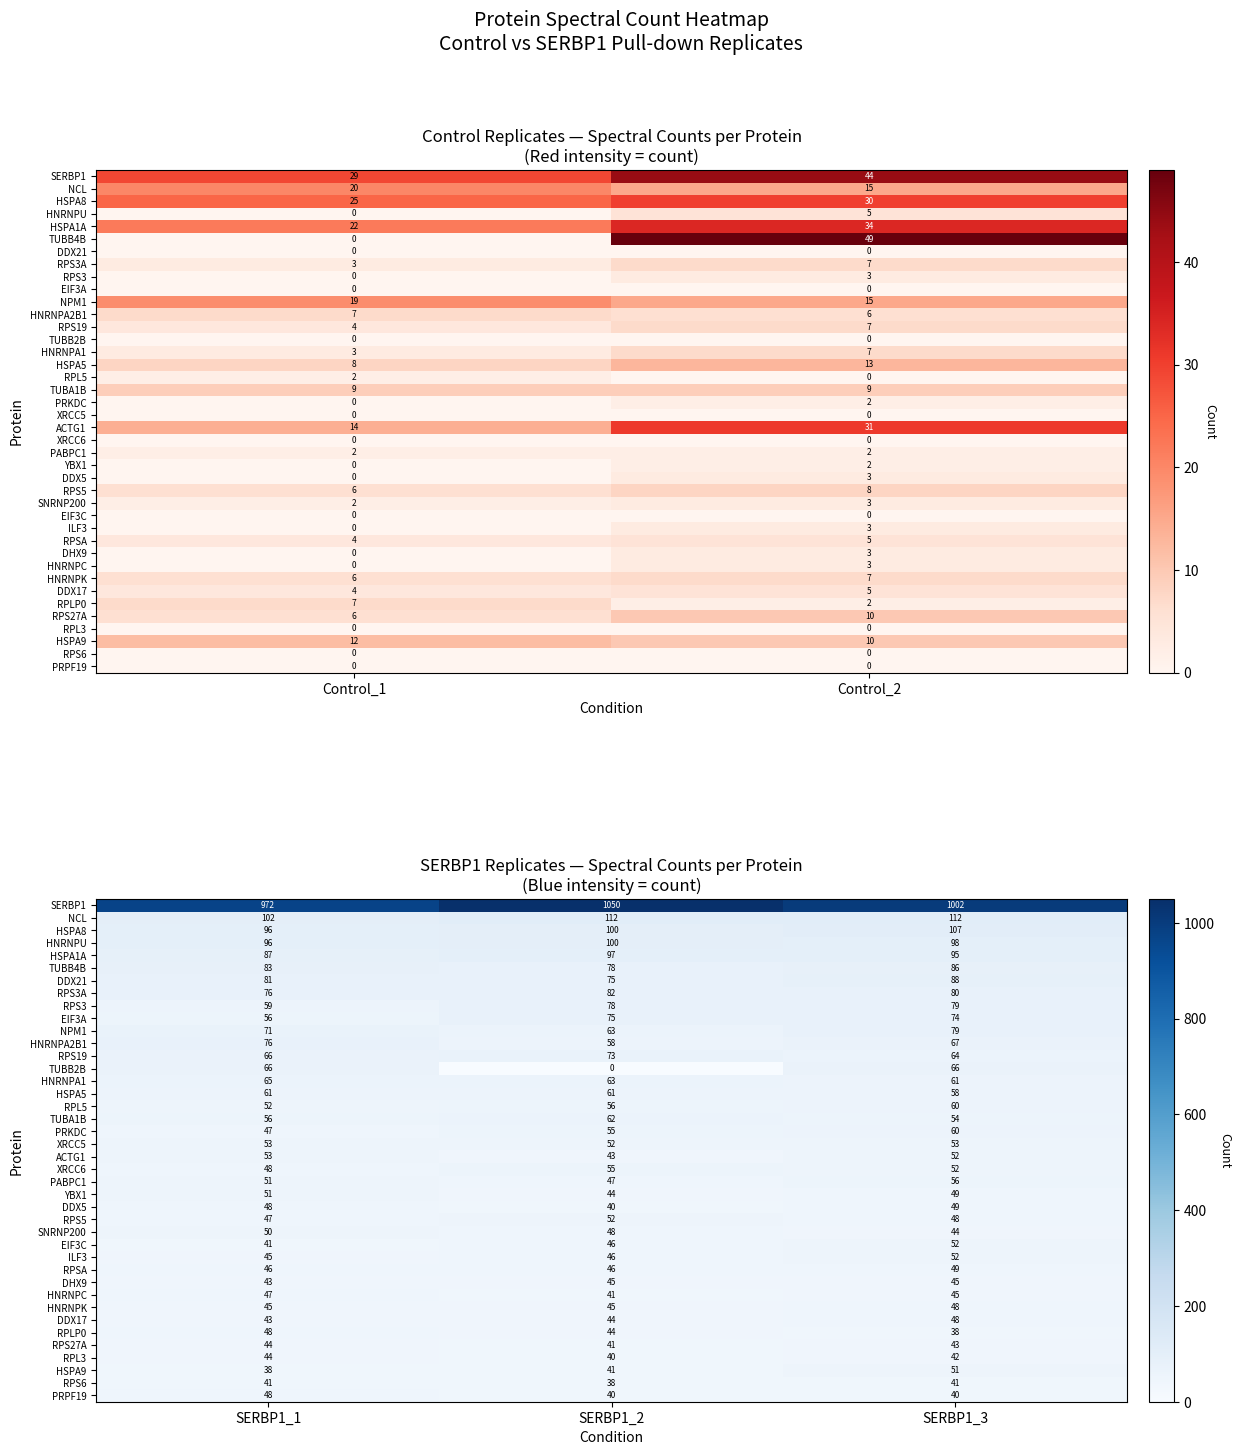

Where is EIF3A nearest to the value 65?

SERBP1_1